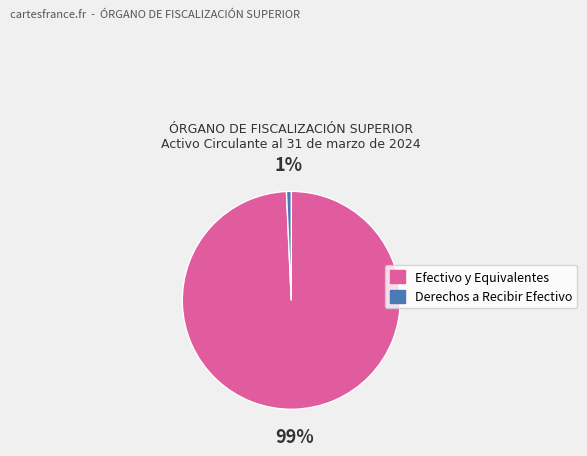

Which category accounts for the majority?

Efectivo y Equivalentes